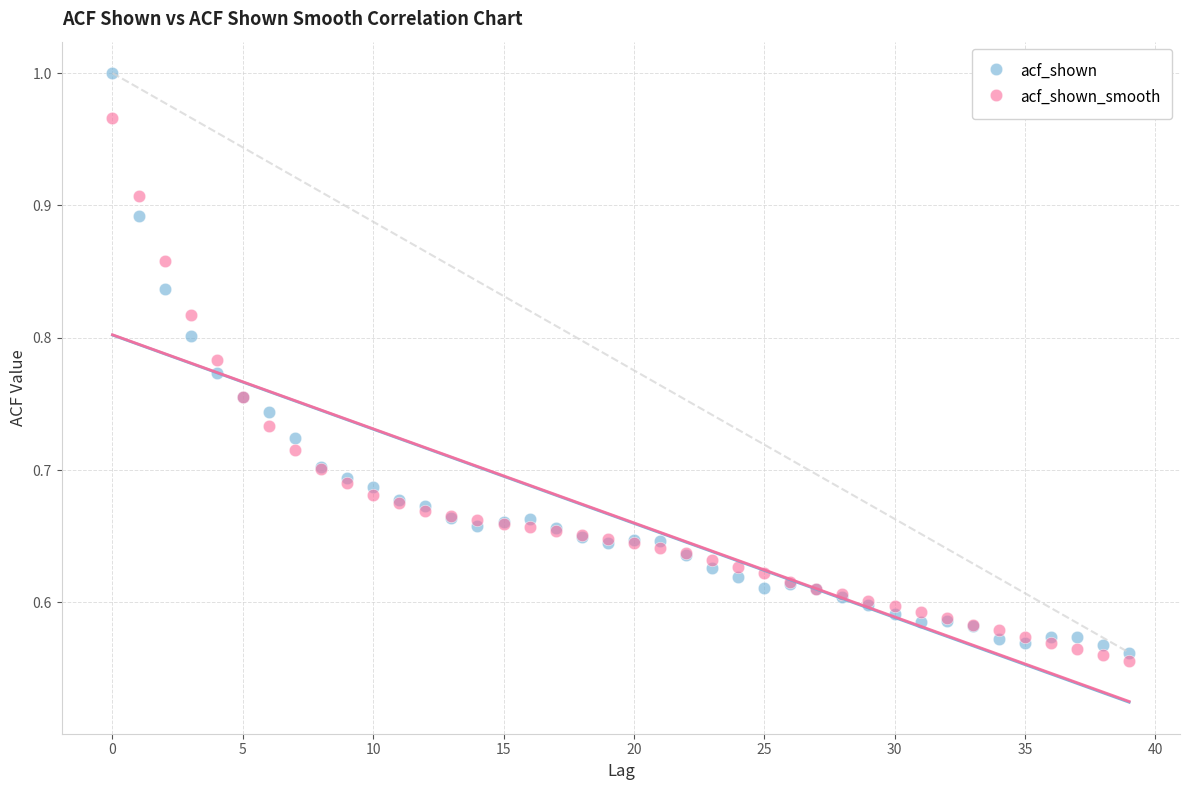

Which series reaches the maximum Y coordinate?

acf_shown